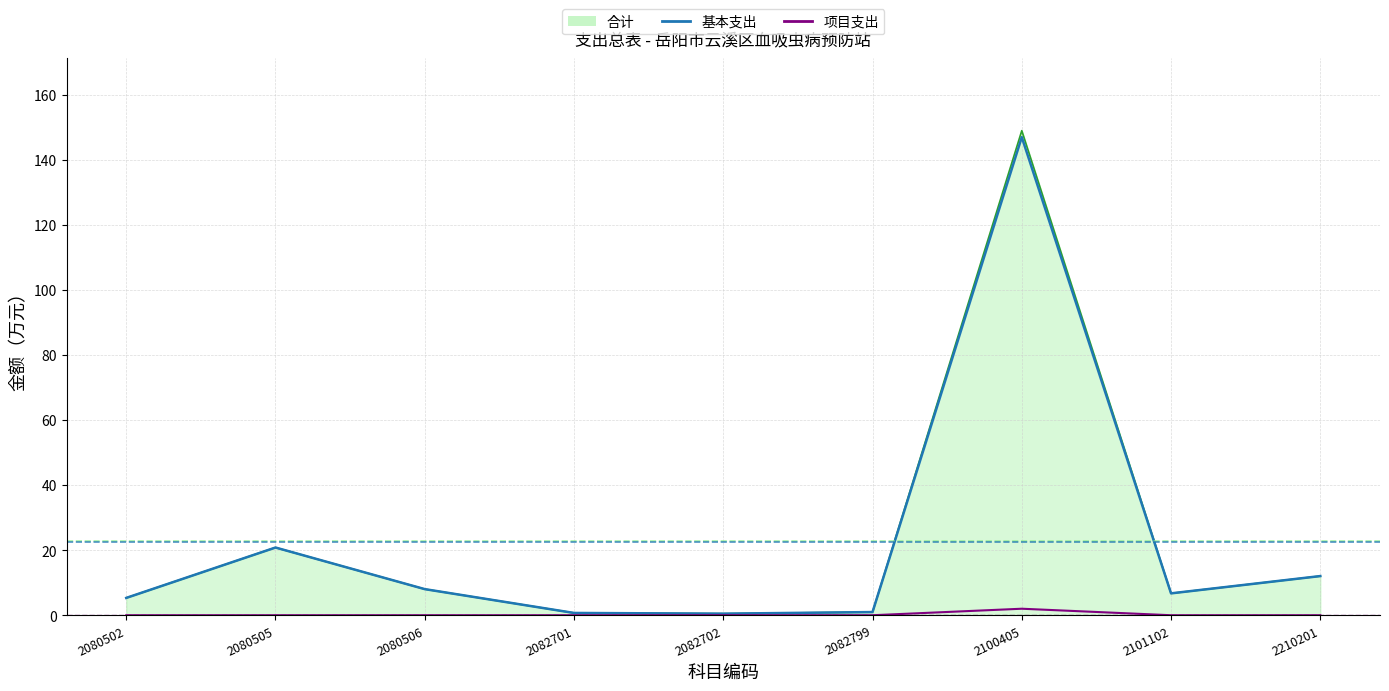

How many categories are shown in the chart?

9